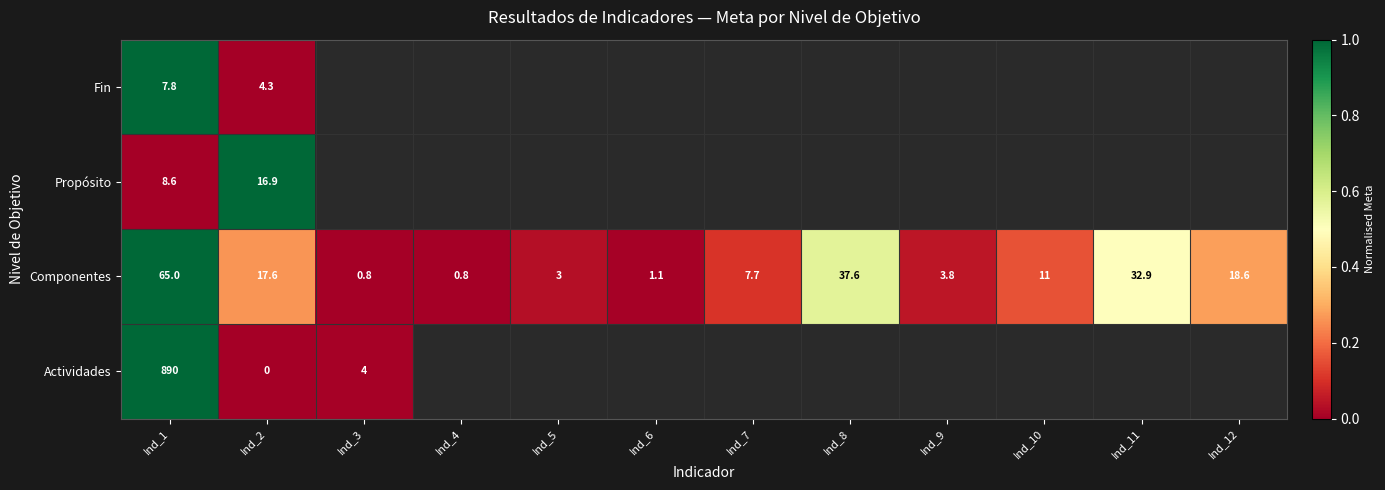

What is the highest value of the Componentes series?

65.0